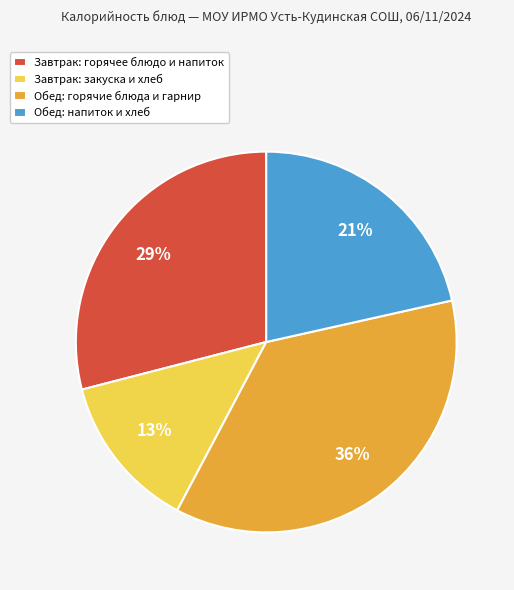

The Обед: горячие блюда и гарнир slice represents 36% of the pie. True or false?

True